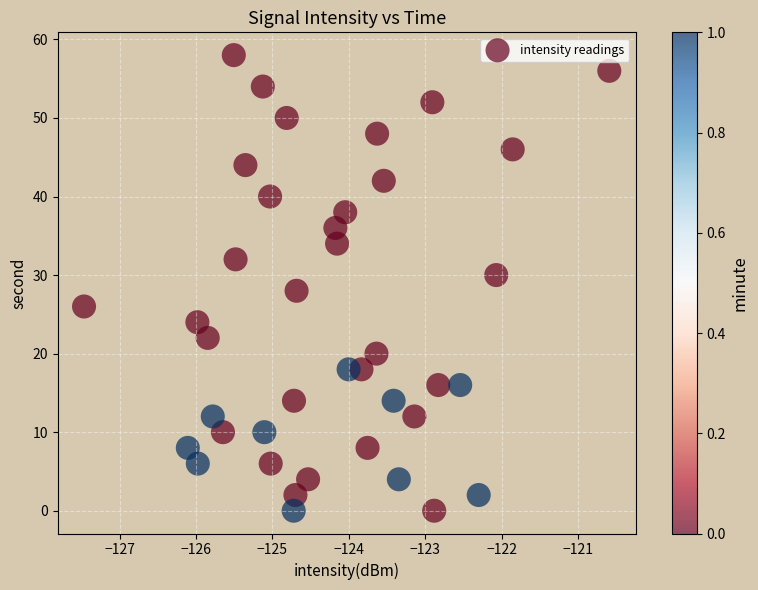

What is the range of Y values (max minus min)?

58